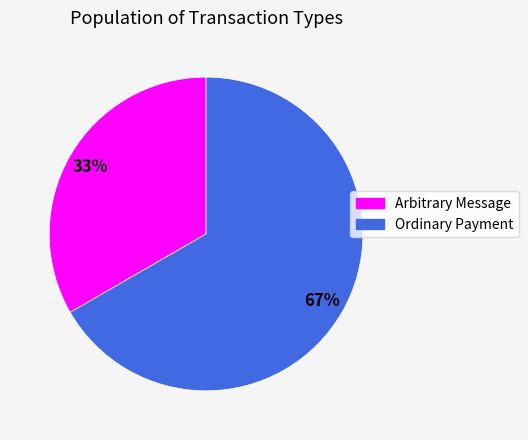

To the nearest percent, what portion does Ordinary Payment represent?

67%